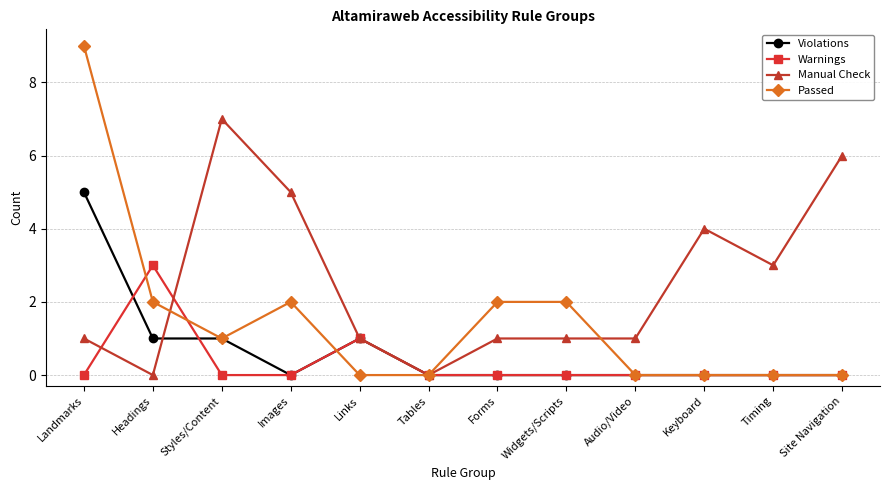

Between which two adjacent categories do Violations and Manual Check first intersect?

Headings and Styles/Content